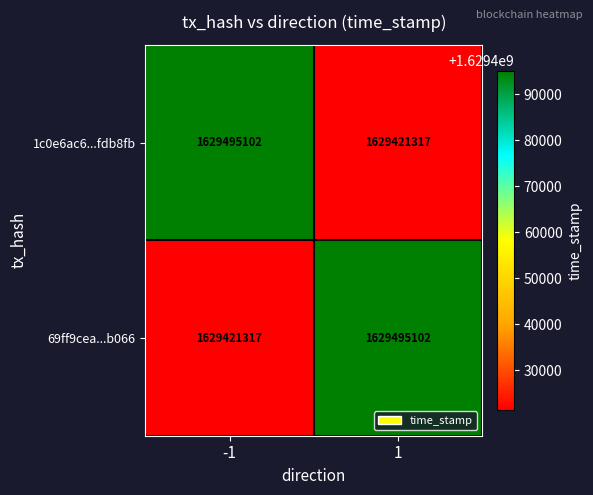

What is the total value across all series at -1?

3258916419